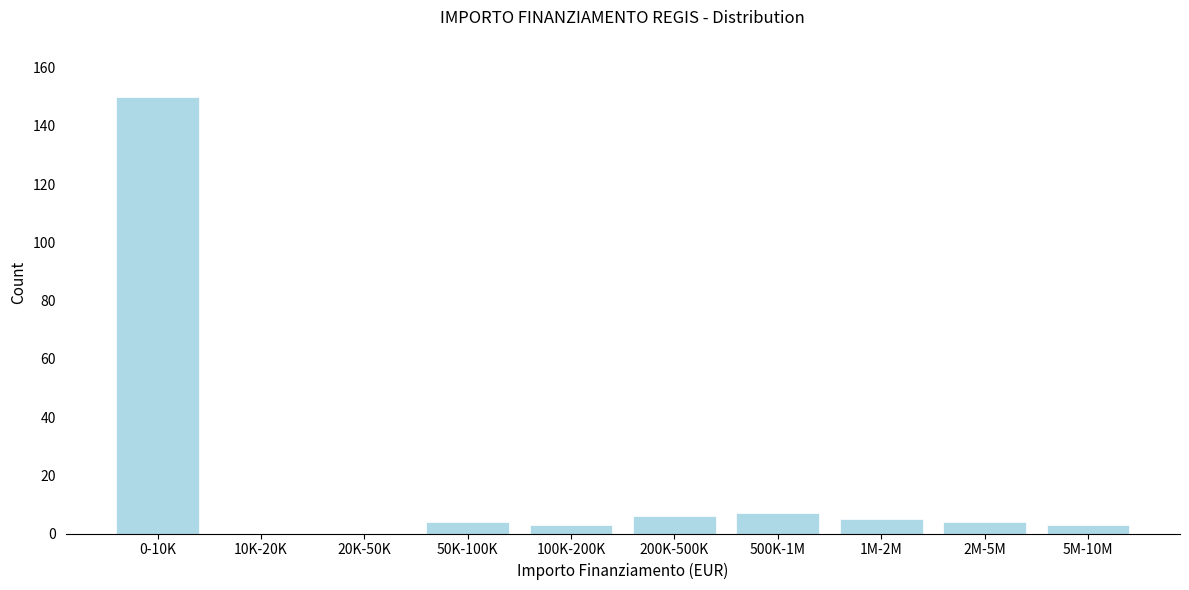

Reading left to right, extract all data points from this chart.

0-10K=150	10K-20K=0	20K-50K=0	50K-100K=4	100K-200K=3	200K-500K=6	500K-1M=7	1M-2M=5	2M-5M=4	5M-10M=3